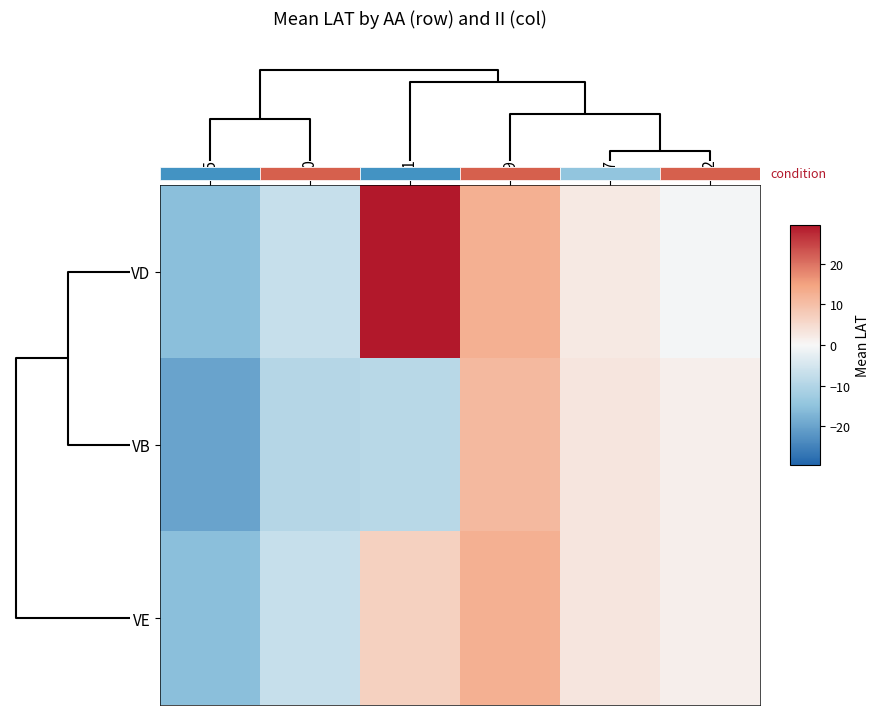

What is the difference between the maximum and second lowest values in the VD series?

36.7